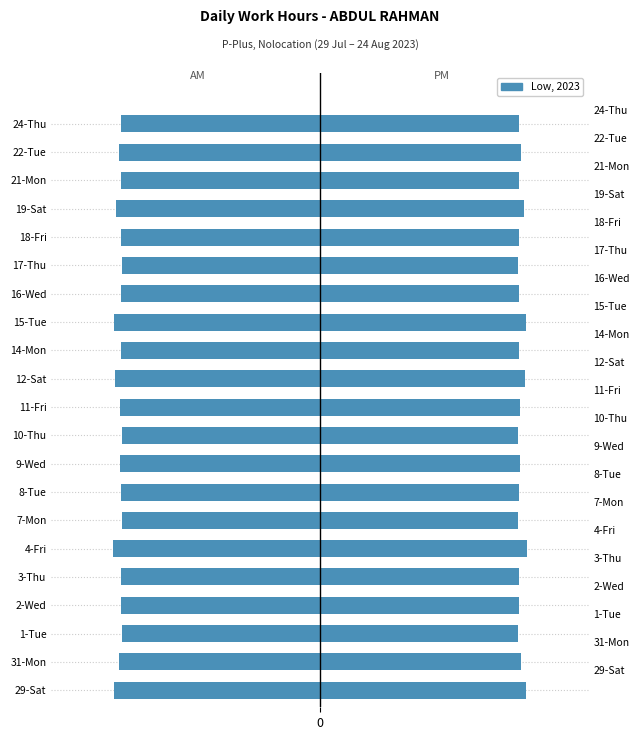

At how many categories does at least one series exceed 3?

21